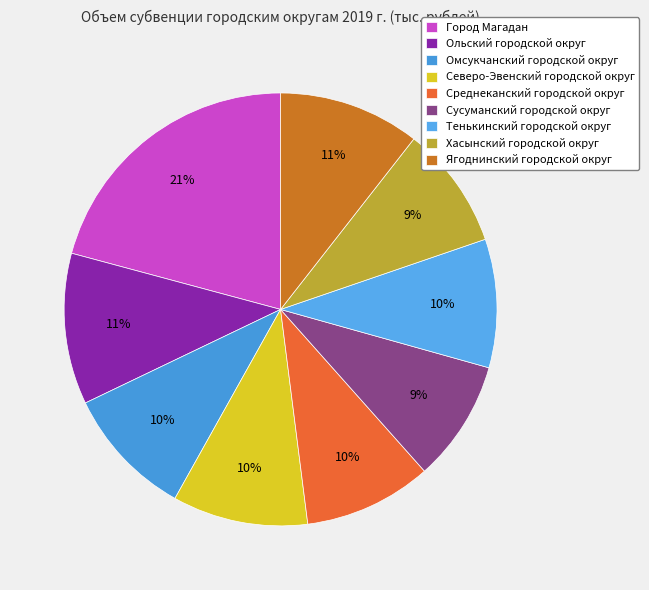

To the nearest percent, what is the difference between the Город Магадан and Сусуманский городской округ slice percentages?

12%